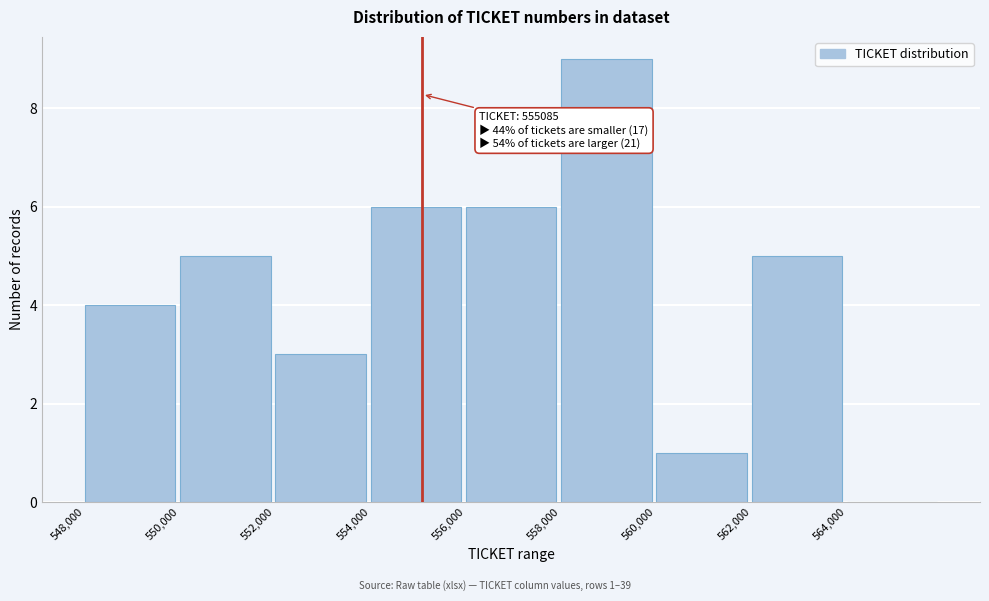

Which range on the x-axis has the tallest bar?

558000 to 560000